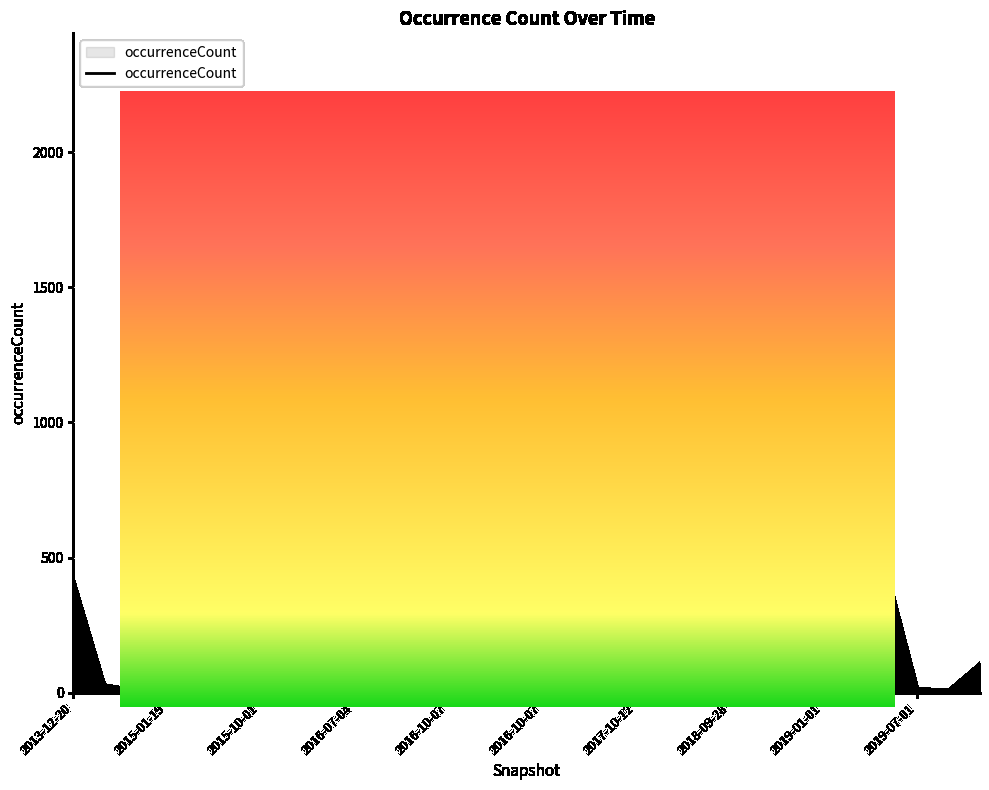

What is the greatest value displayed?

2121